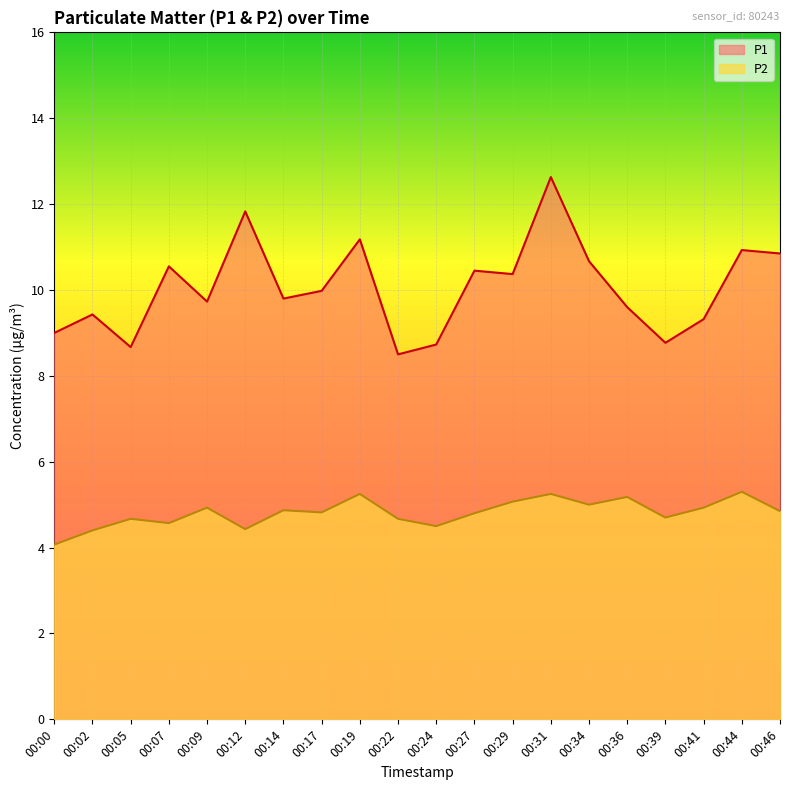

How many lines are shown in the chart?

2